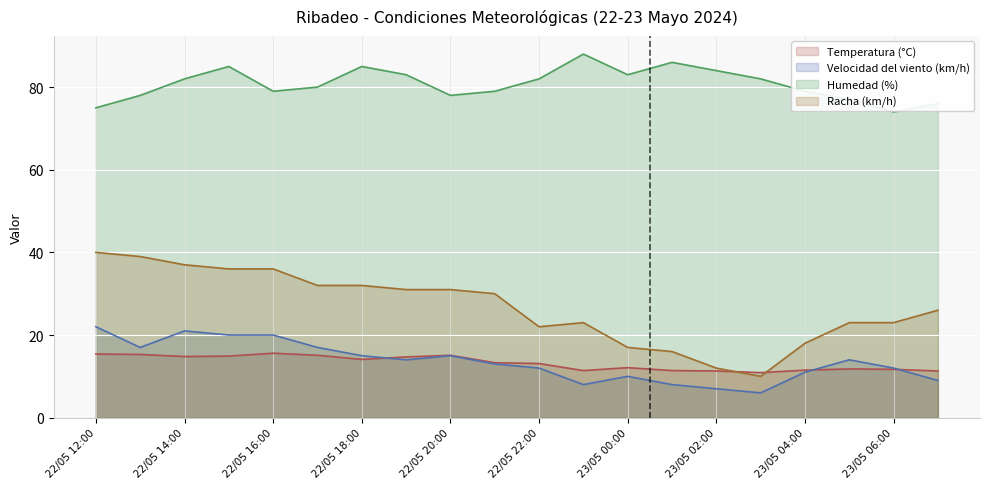

Which series has the largest total across all categories?

Humedad (%)